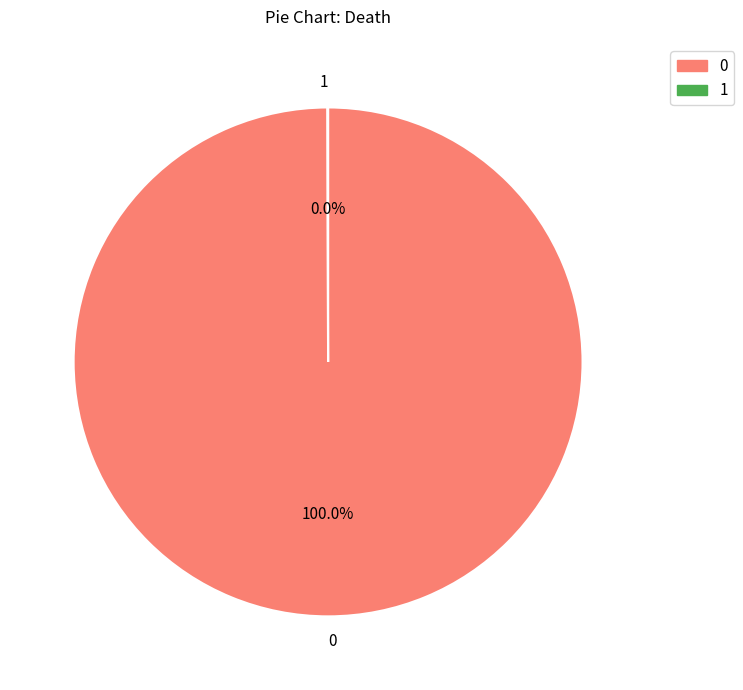

Is there any slice that represents more than half of the pie?

Yes